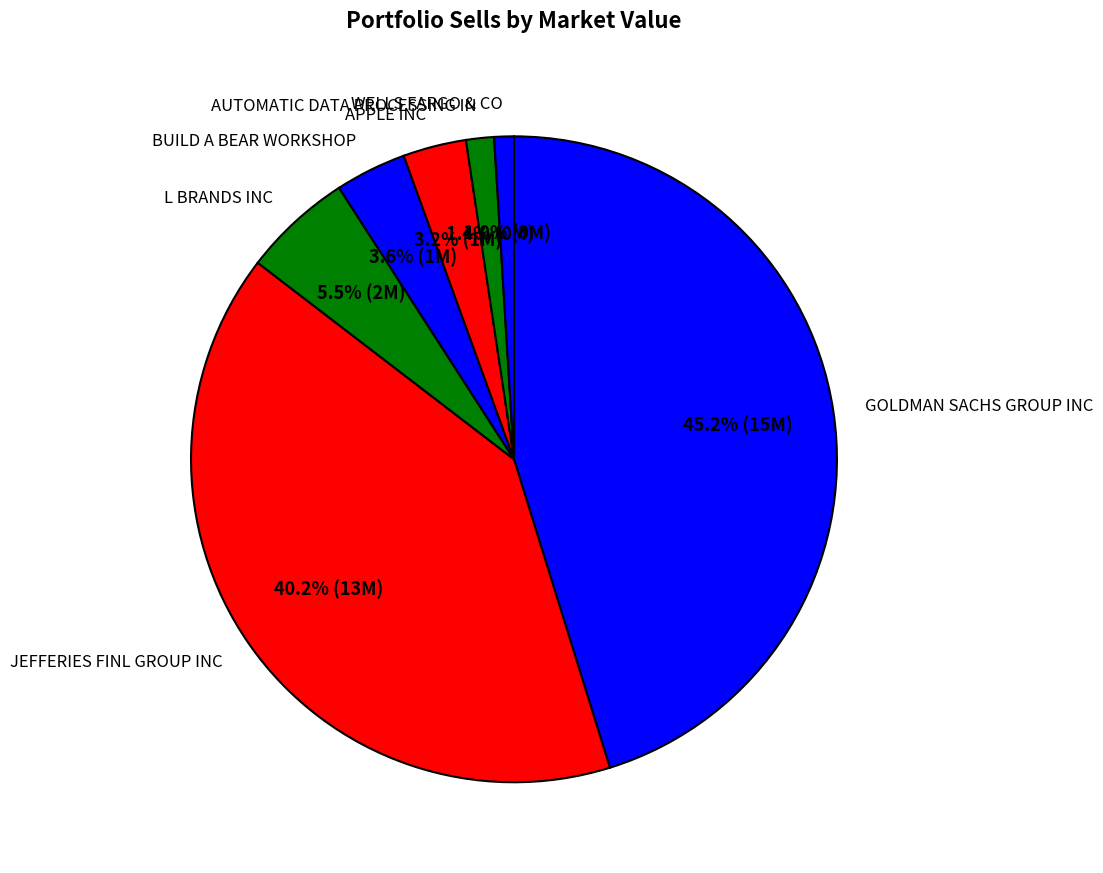

What percentage do WELLS FARGO & CO and JEFFERIES FINL GROUP INC together represent?

41.2%